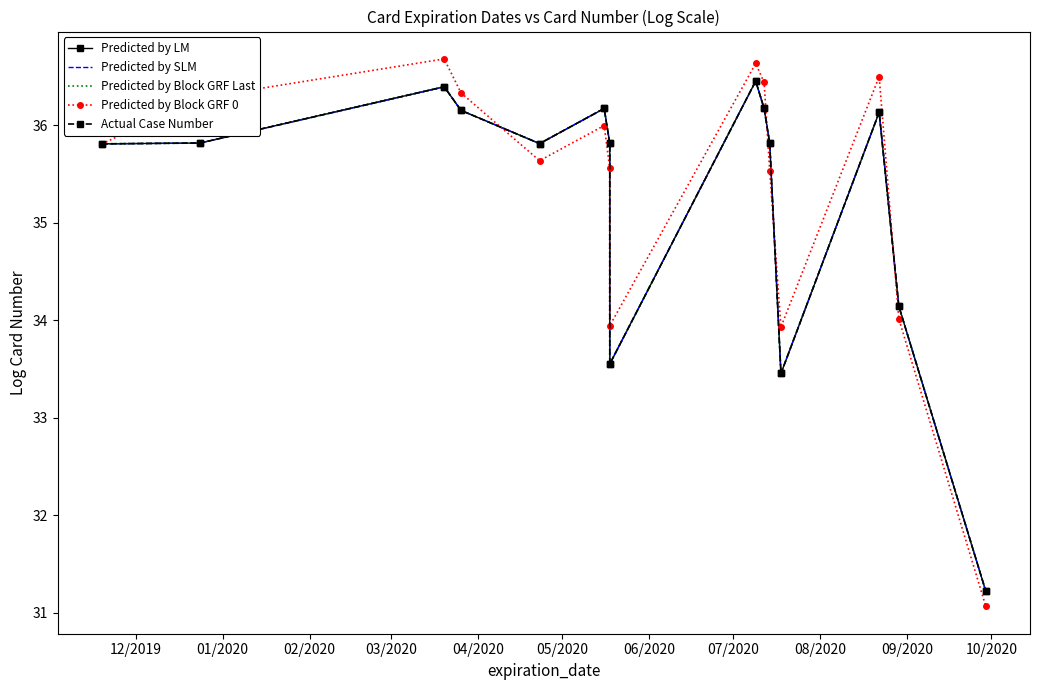

Where is the first local minimum for Predicted by SLM?

04/2020